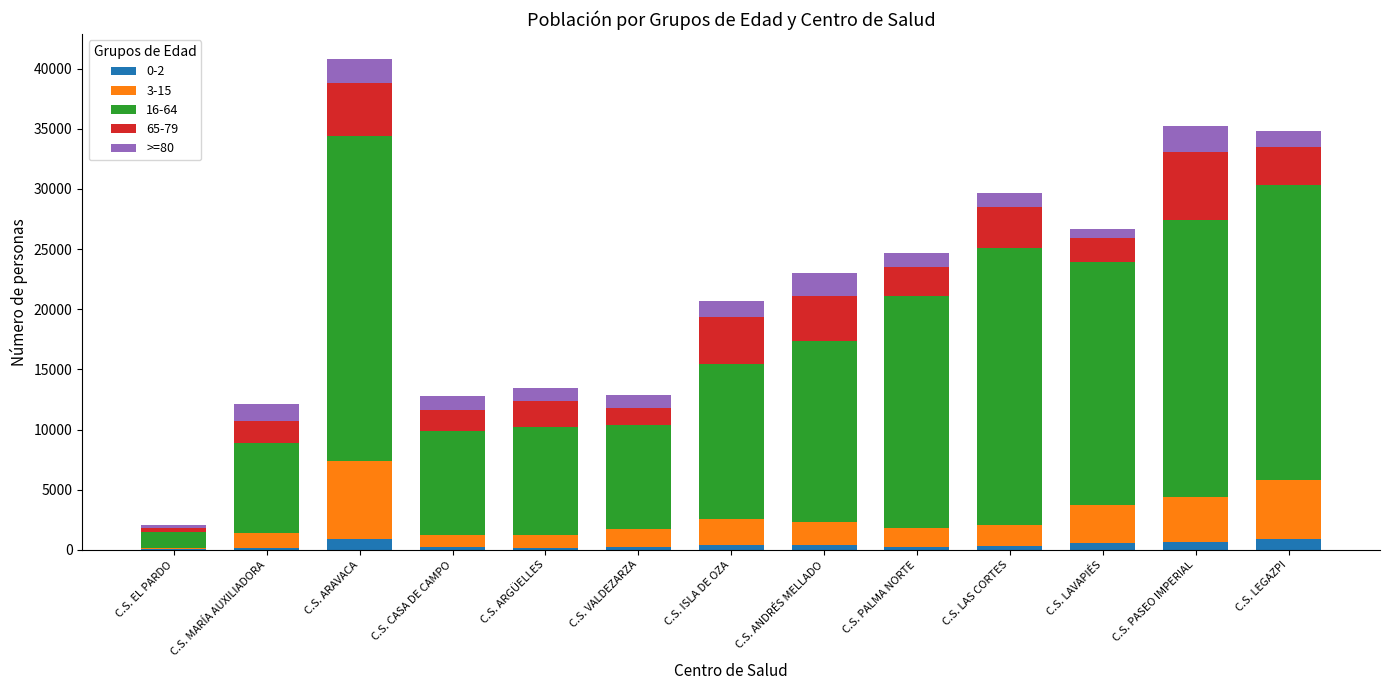

Does the chart contain stacked bars?

Yes